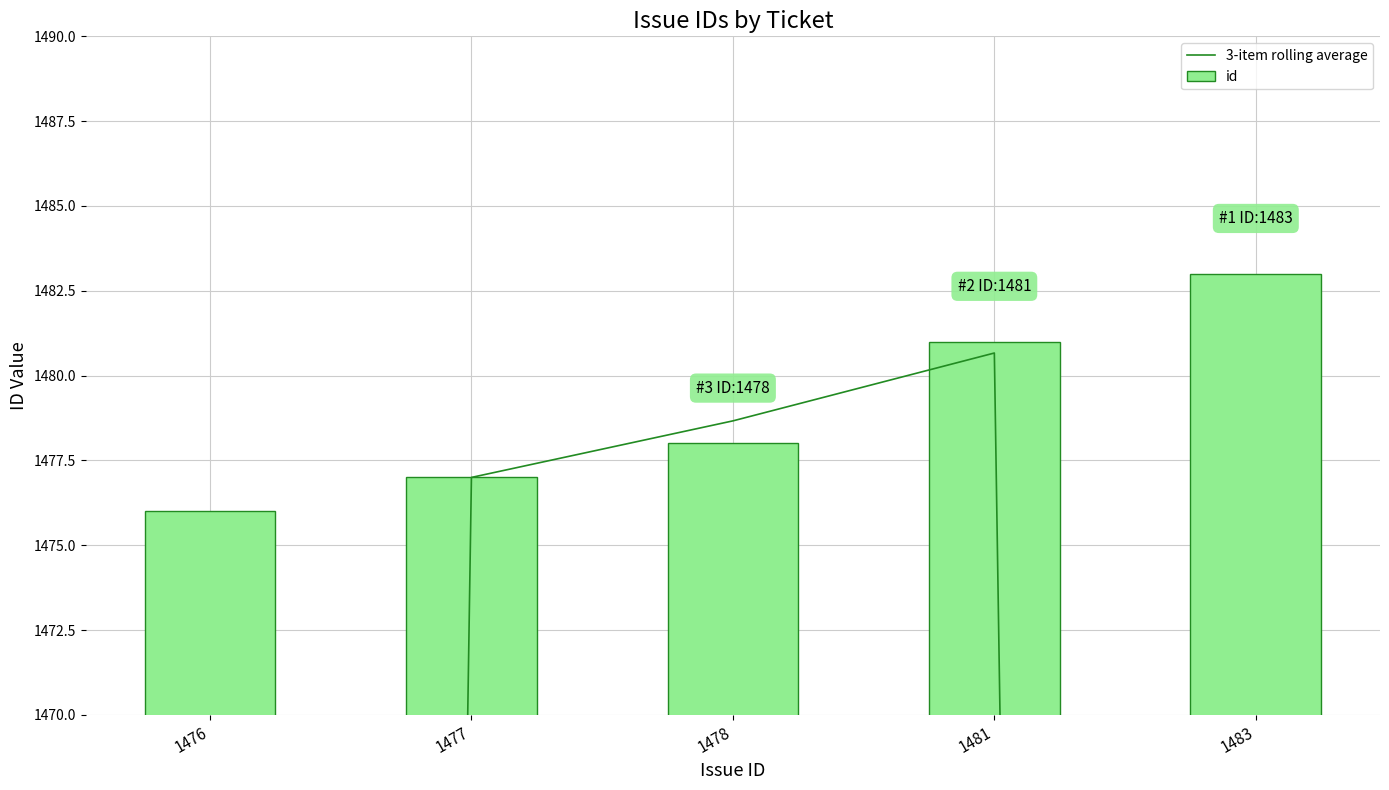

Which series has the largest total across all categories?

id